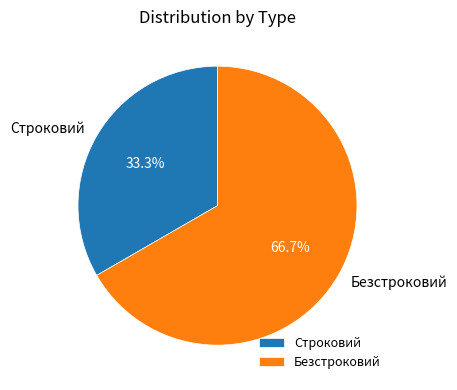

Between Безстроковий and Строковий, which is larger?

Безстроковий